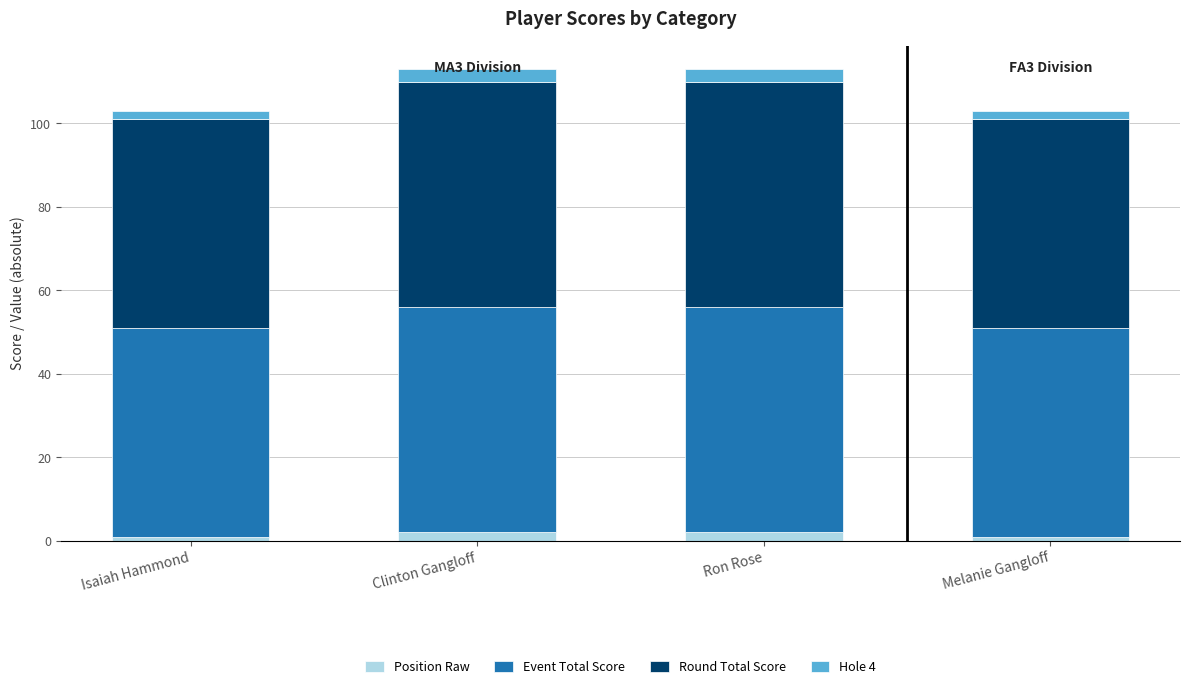

Reading left to right, what are the values for Position Raw?

1	2	2	1